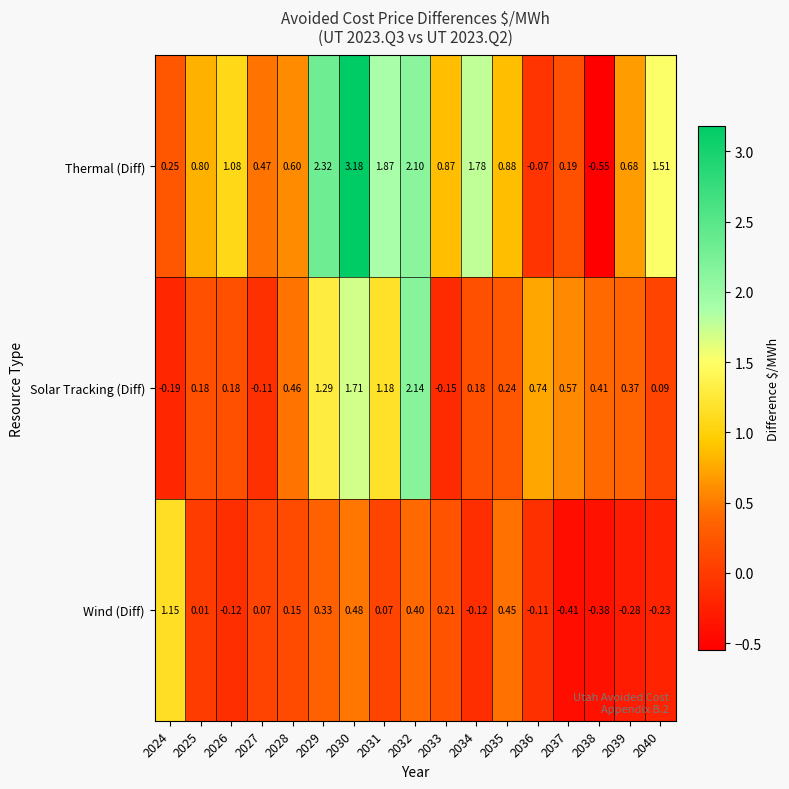

Is the value of Solar Tracking (Diff) at 2036 greater than the value of Wind (Diff) at 2037?

Yes